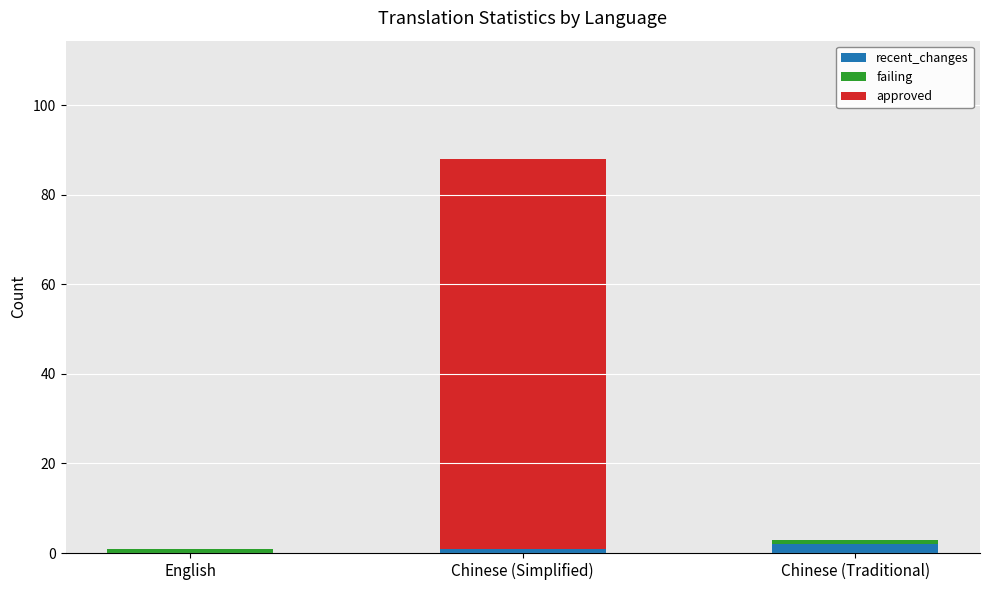

The value of recent_changes at English is 0. True or false?

True